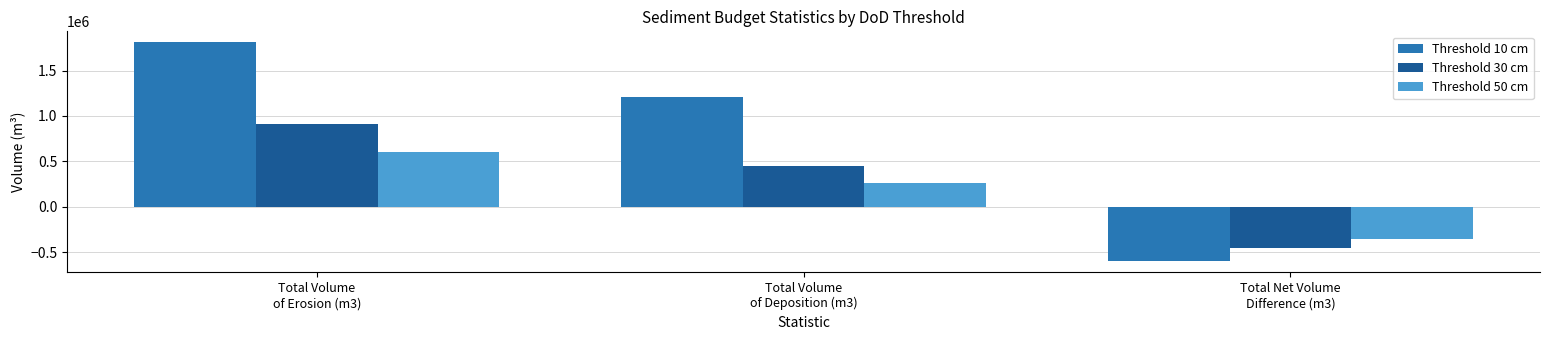

What position from the right is Total Net Volume
Difference (m3)?

1